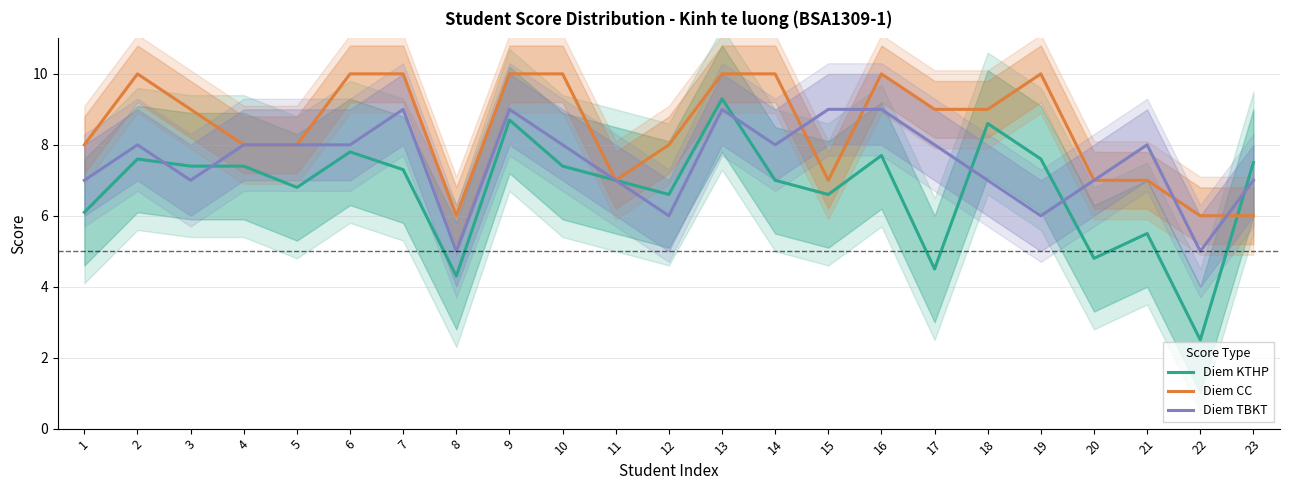

What is the difference between the second highest and second lowest values in the Diem CC series?

4.0